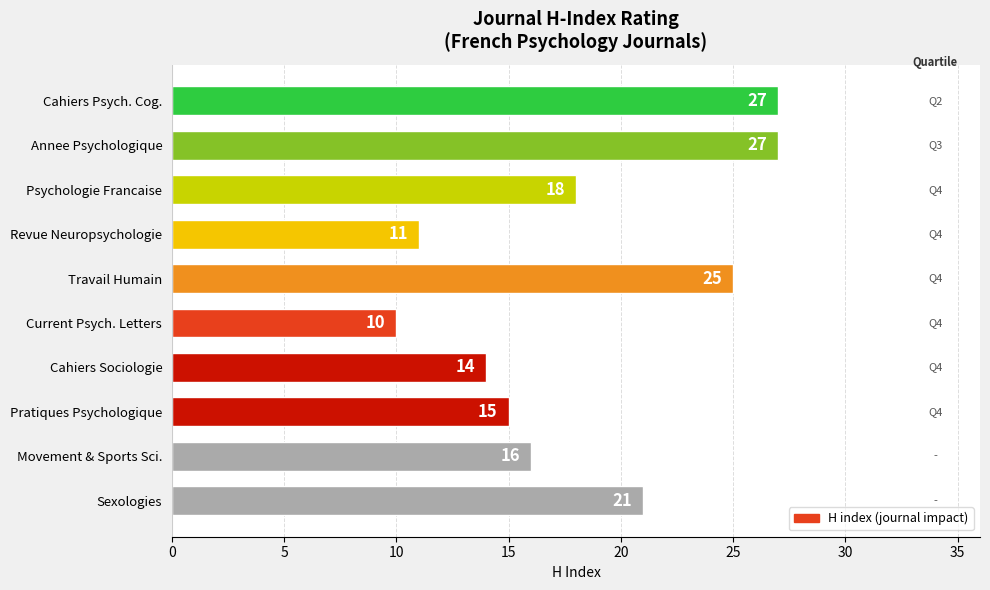

Are the bars horizontal?

Yes